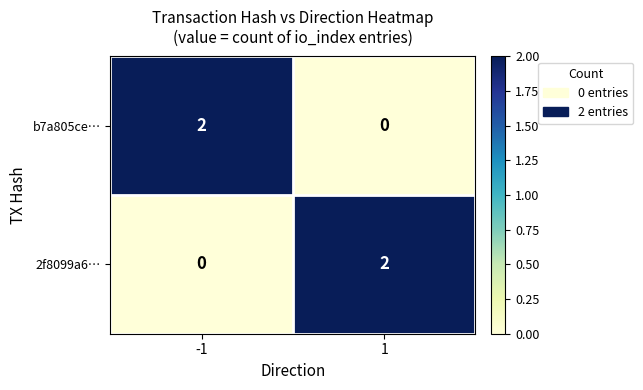

What is the spread (max minus min) of values at 1?

2